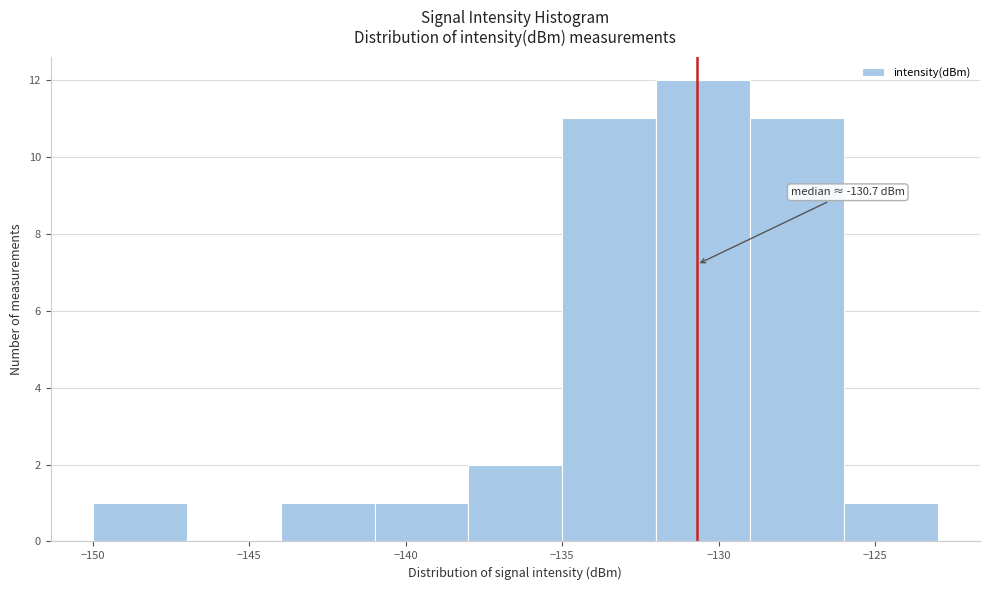

Over which range of the x-axis is the bar tallest?

-132 to -129